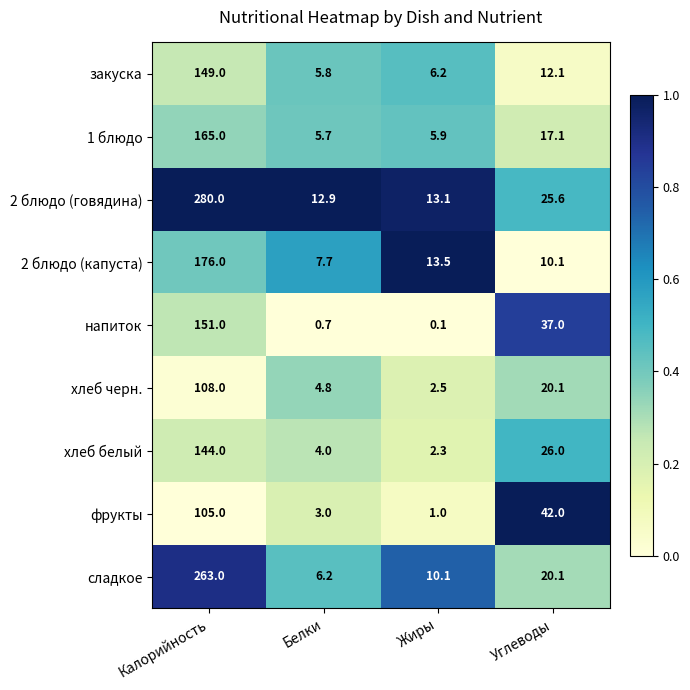

Which series has the widest spread of values?

2 блюдо (говядина)